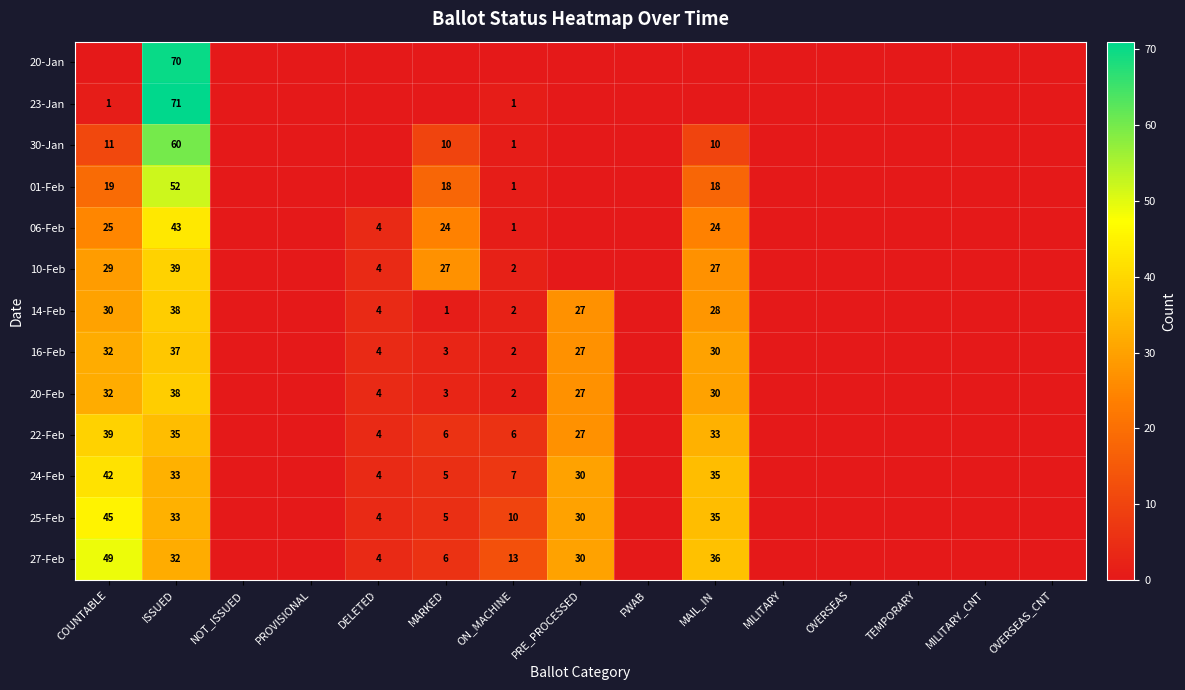

True or false: 27-Feb has a value of 32 at ISSUED.

True